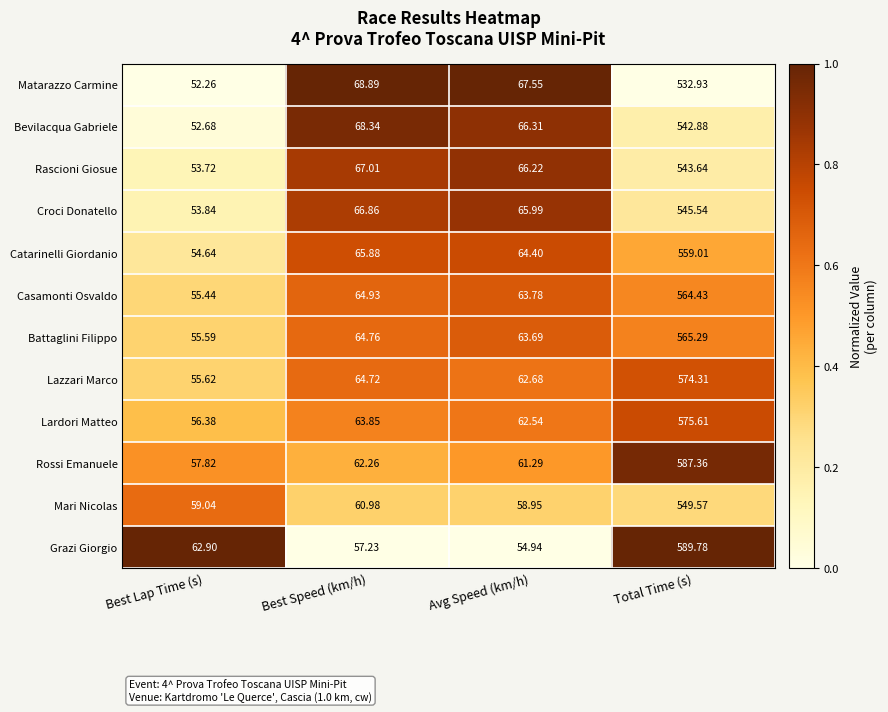

At which category is the sum across all series the highest?

Total Time (s)